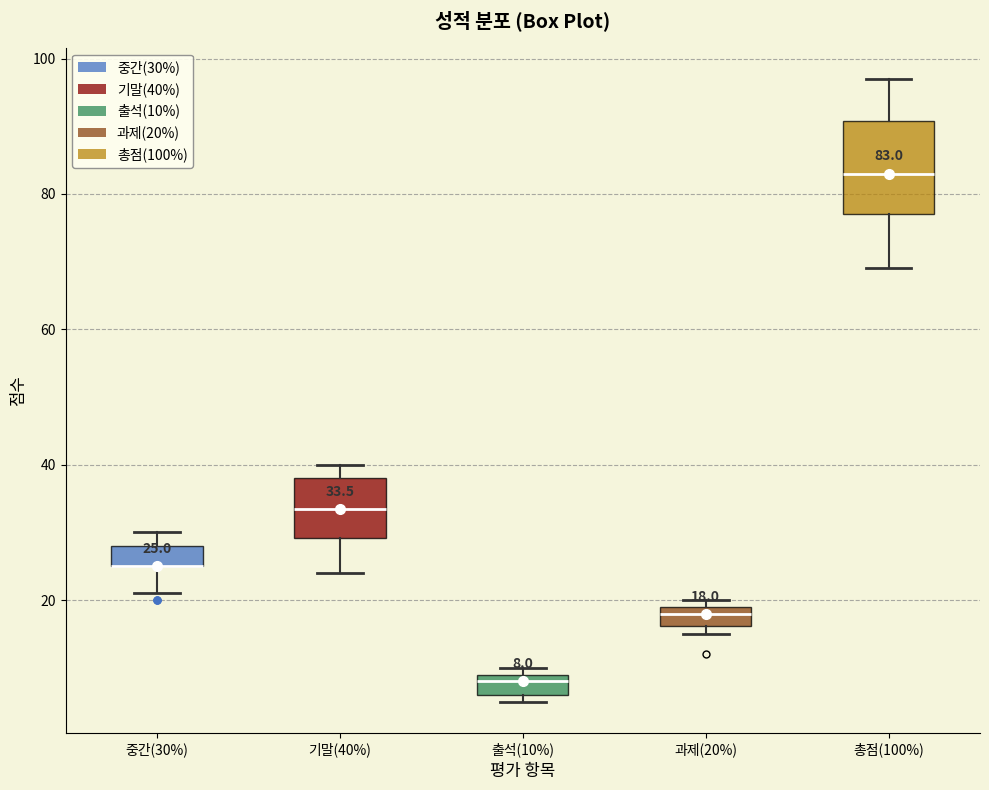

Comparing the boxes themselves (not the whiskers), which one is the tallest?

총점(100%)